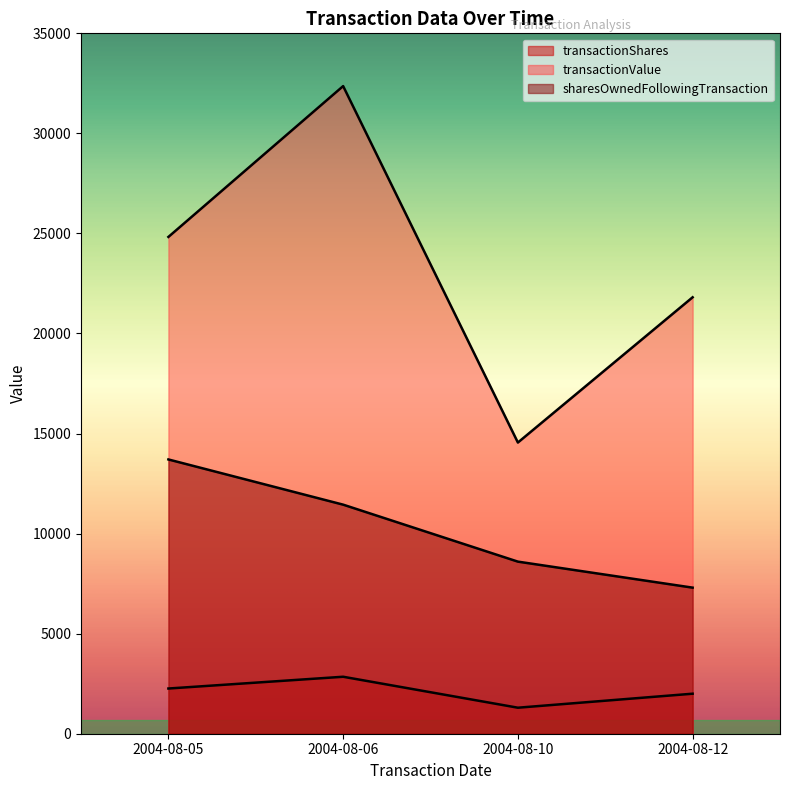

True or false: transactionShares has more than 1 interior local peaks.

False